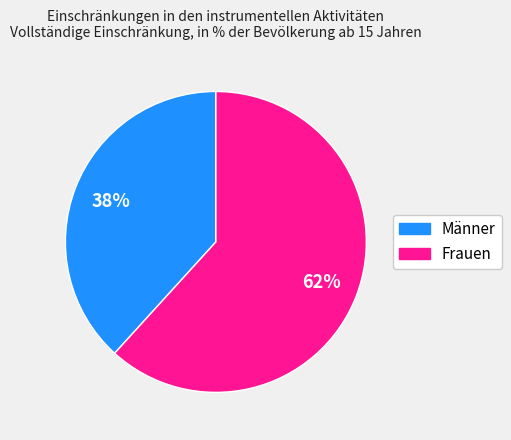

To the nearest percent, what is the average slice percentage?

50%